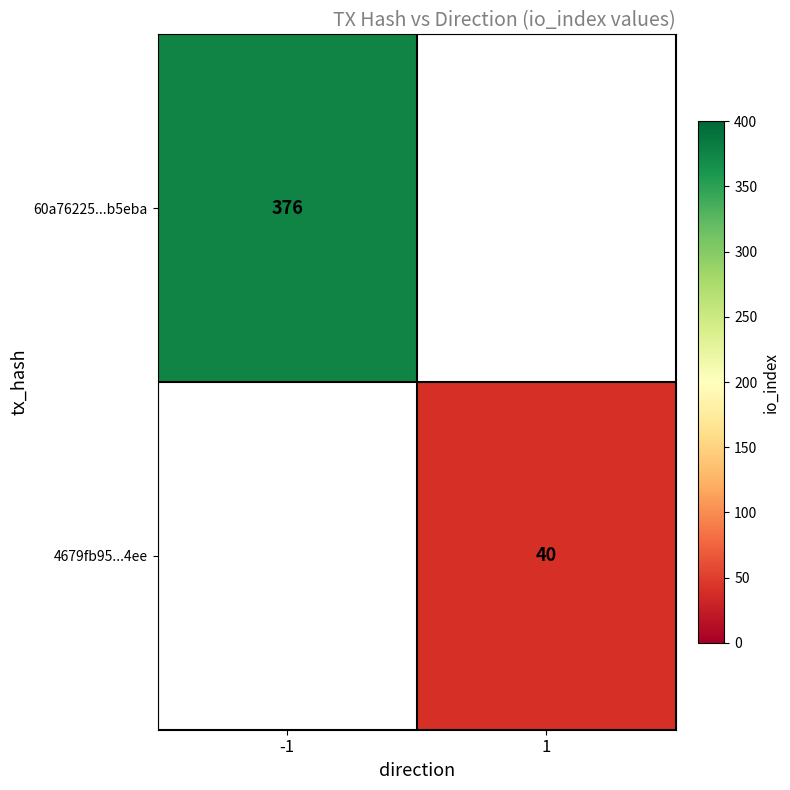

Rank the series at 1 from lowest to highest value.

60a76225...b5eba, 4679fb95...4ee